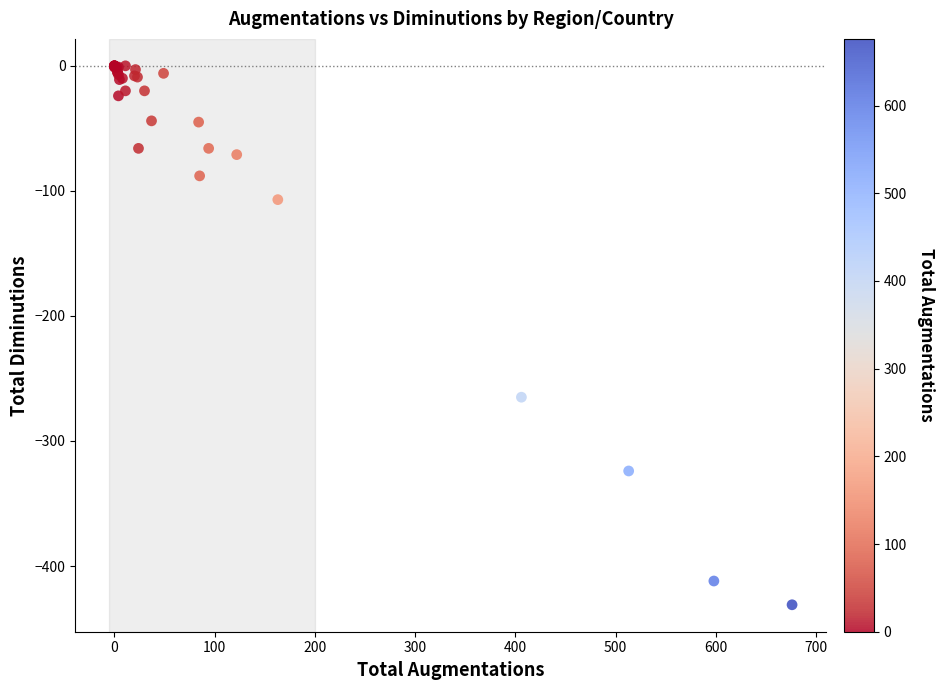

What Y value in the scatter plot is closest to -215?

-265